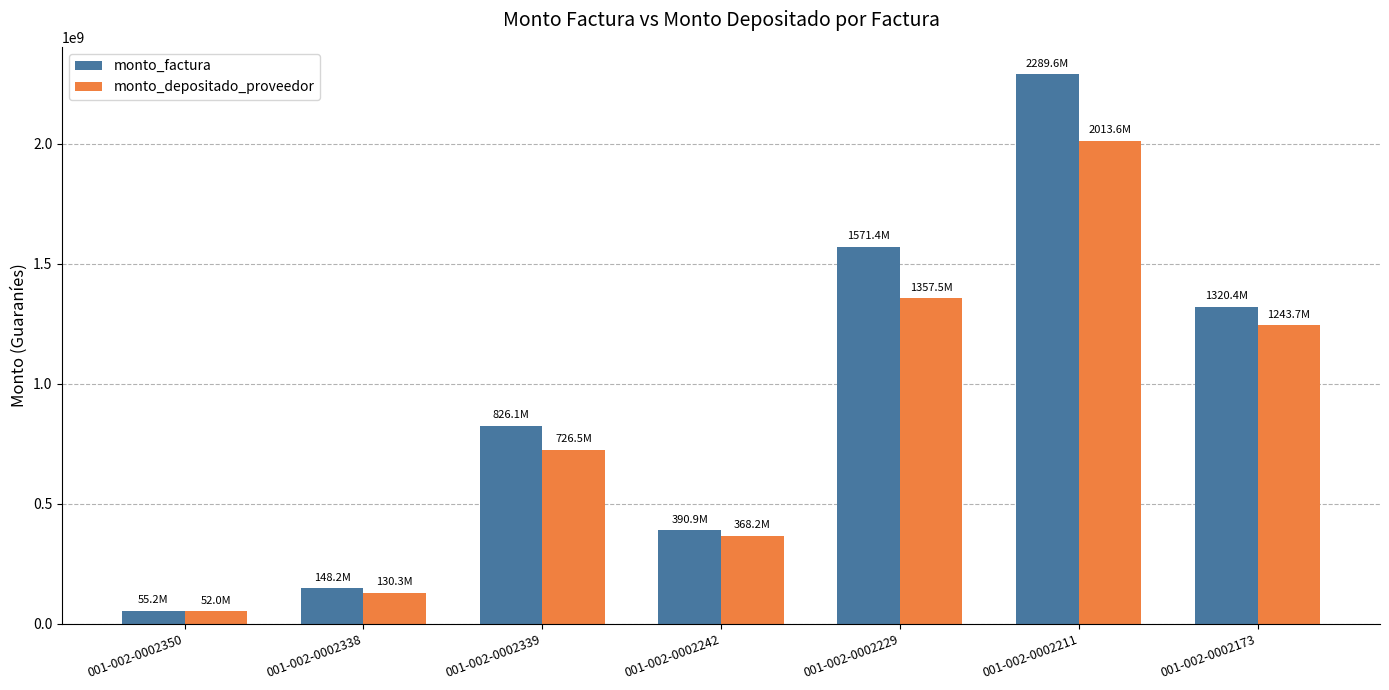

How many values in the monto_depositado_proveedor series are below 726510074?

3